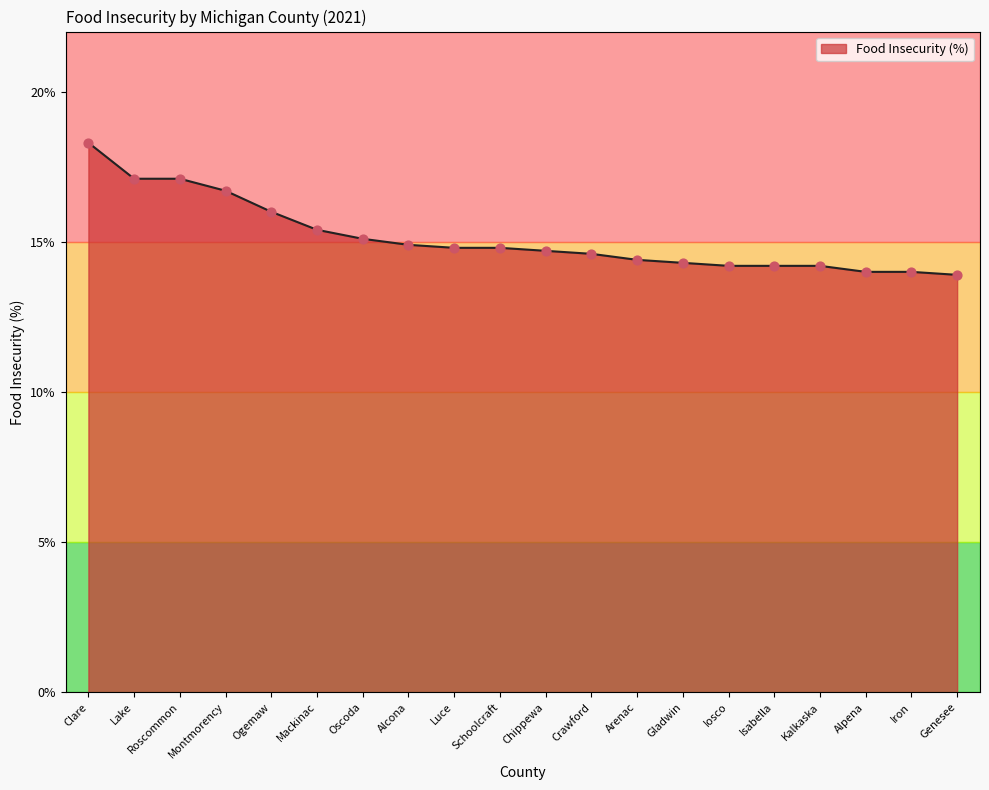

Which has a higher value, Clare or Ogemaw?

Clare